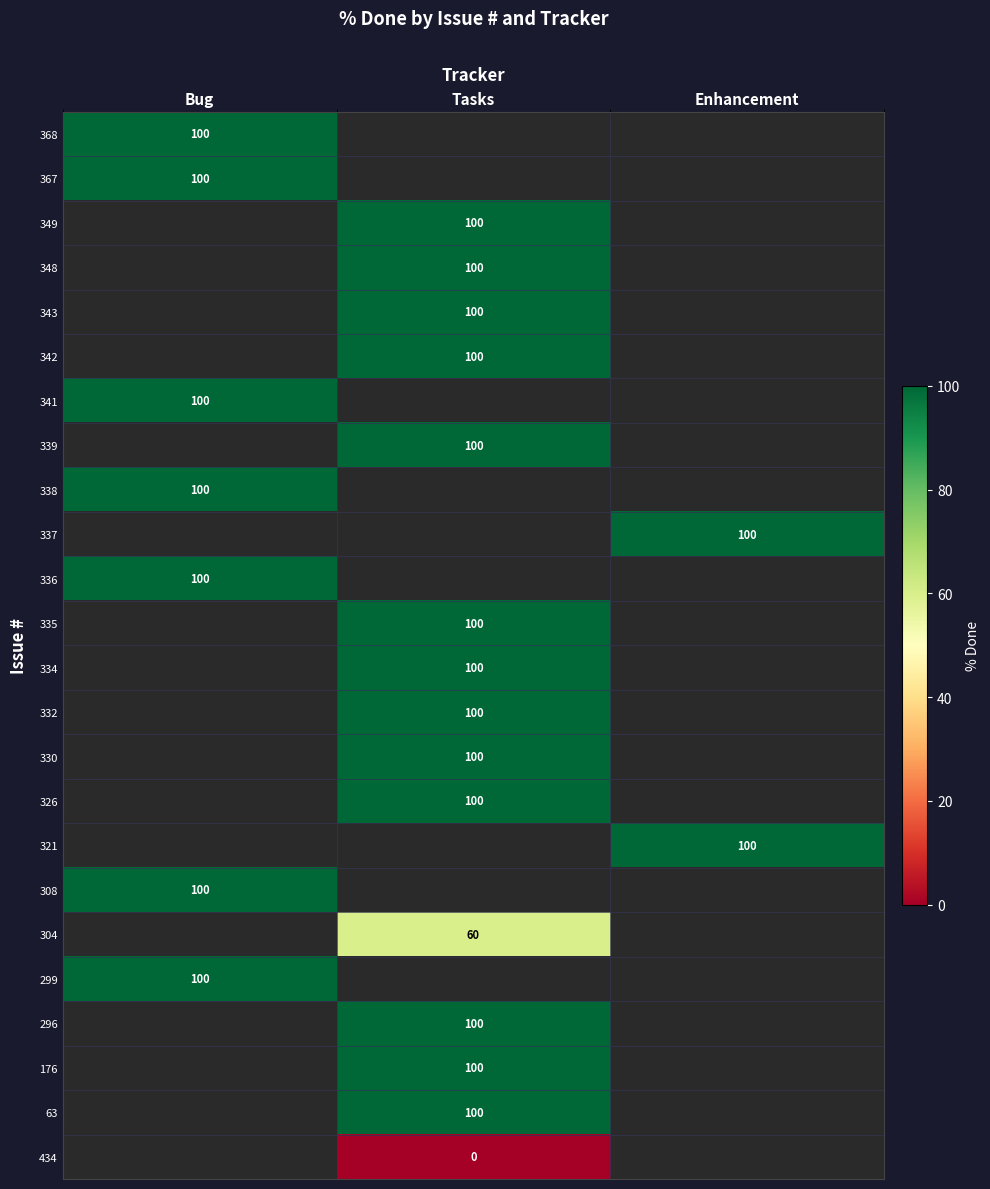

The 296 series shows 49 at Tasks. True or false?

False